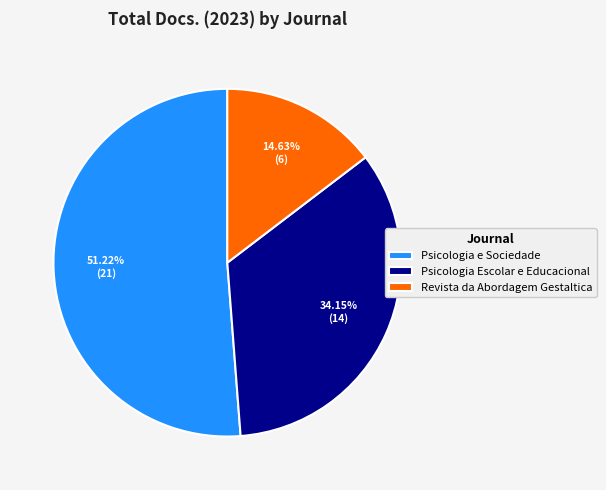

True or false: Psicologia Escolar e Educacional accounts for 34% of the total.

True